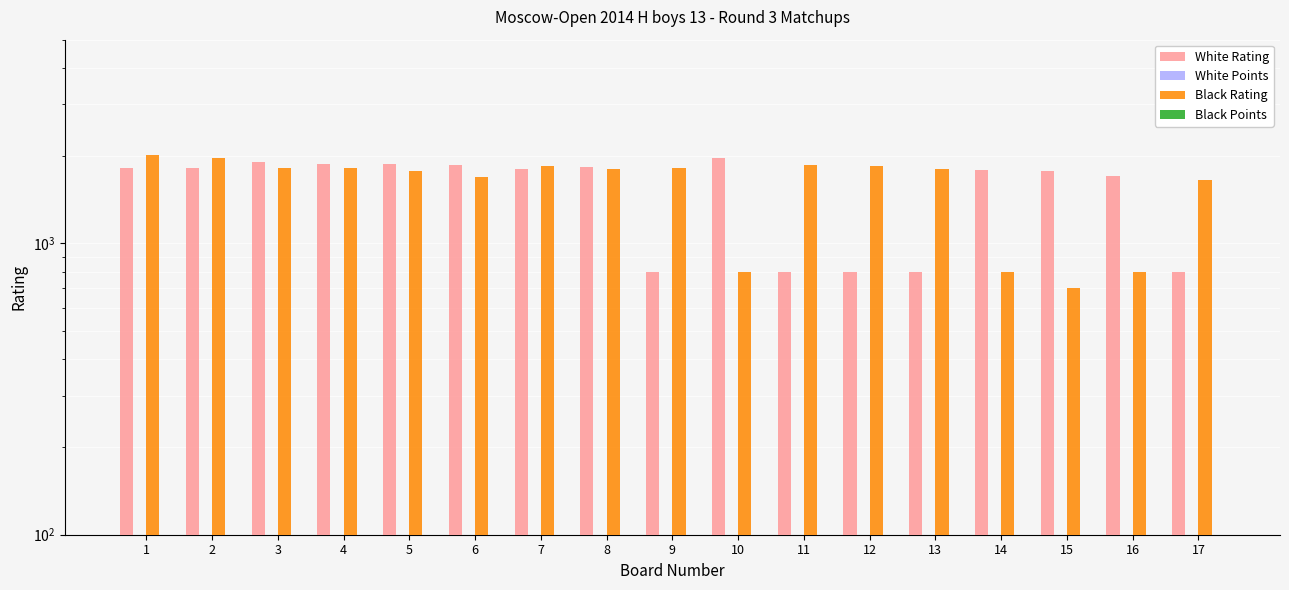

What is the spread (max minus min) of values at 16?

1702.5